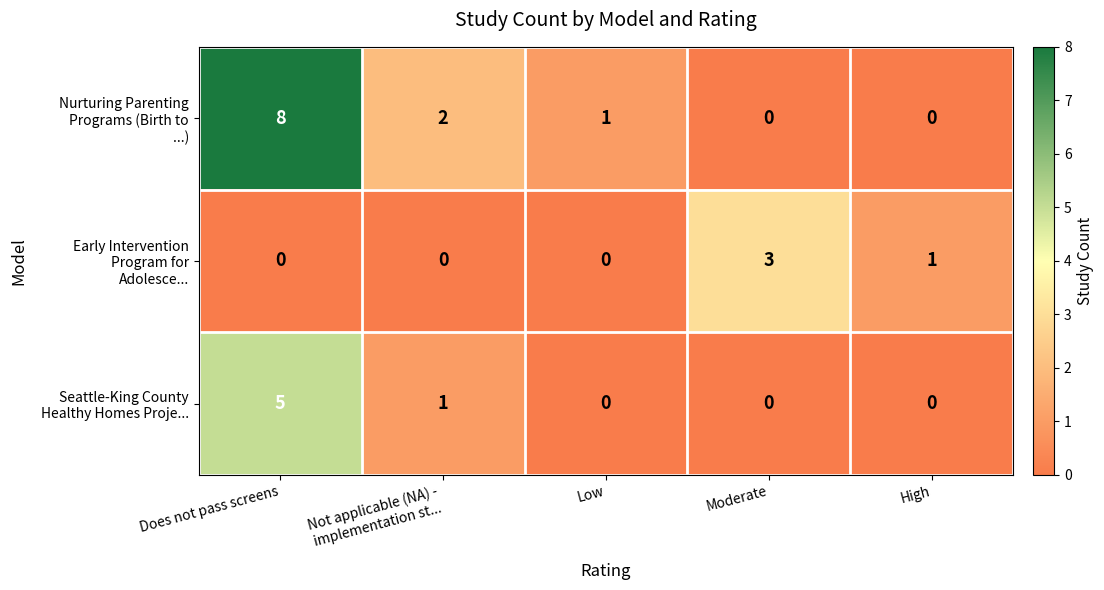

How many data points does each series have?

5